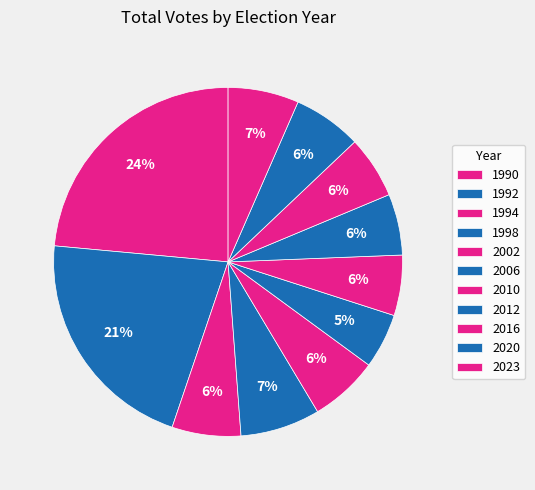

What is the total percentage of 1994 and 2002?

12.7%